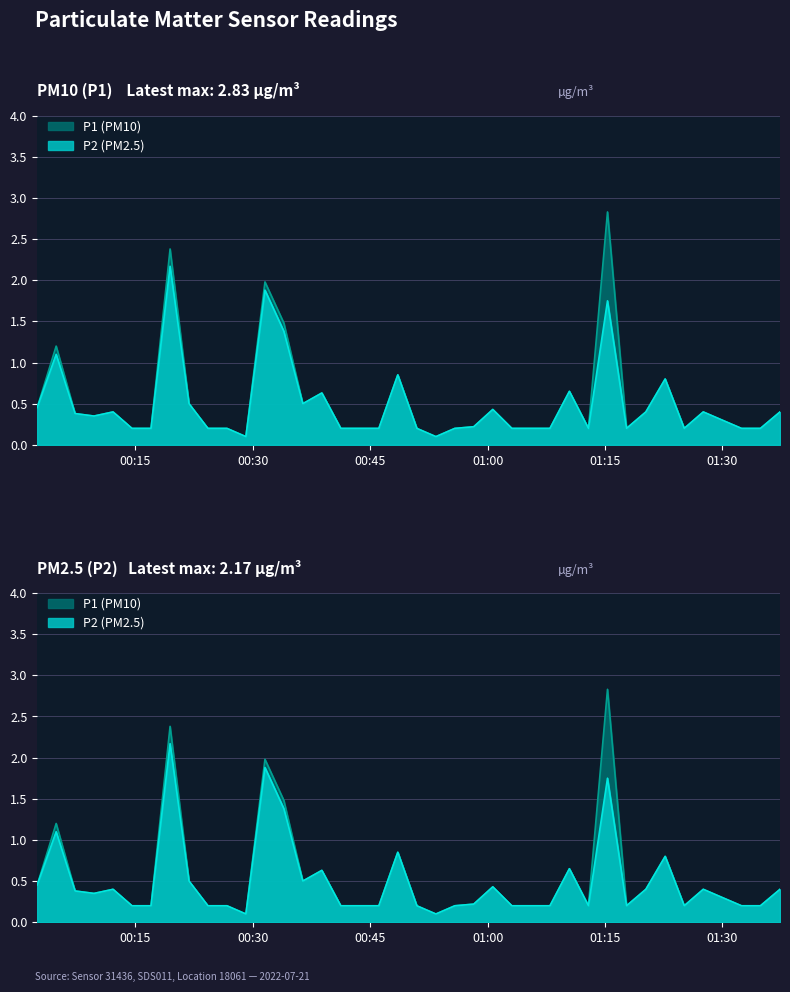

List the series in order of their overall mean, highest first.

P1, P2